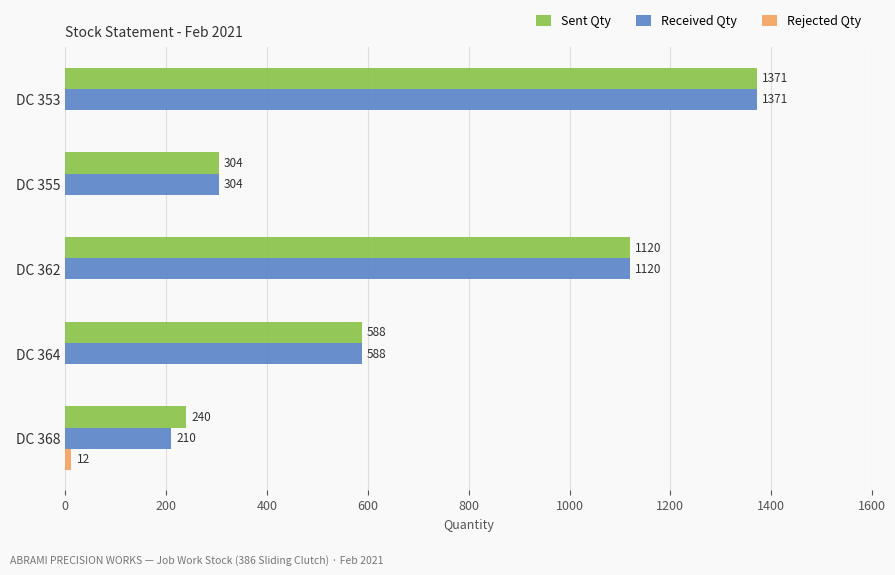

Is it true that Received Qty equals 304 at DC 355?

True